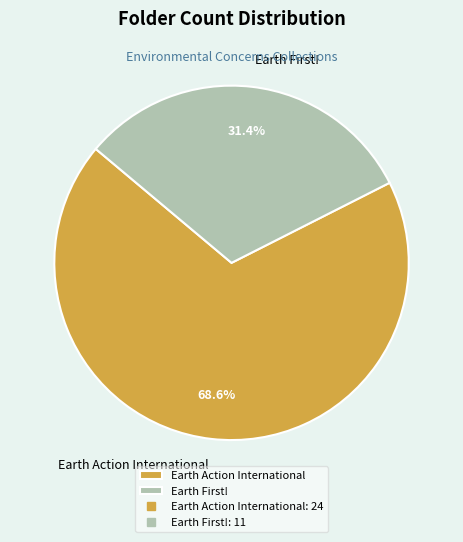

Which slice is the largest?

Earth Action International